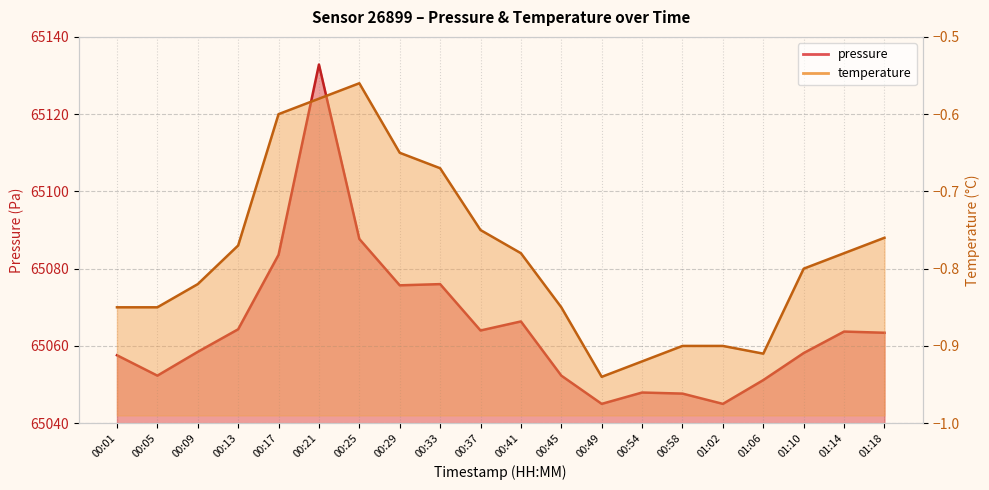

Reading left to right, what are all the values shown in this chart?

pressure: 65057.6	65052.3	65058.5	65064.3	65083.6	65132.8	65087.7	65075.7	65076.0	65064.0	65066.3	65052.3	65045.0	65047.9	65047.7	65045.0	65051.2	65058.2	65063.7	65063.4
temperature: -0.8	-0.8	-0.8	-0.8	-0.6	-0.6	-0.6	-0.7	-0.7	-0.8	-0.8	-0.8	-0.9	-0.9	-0.9	-0.9	-0.9	-0.8	-0.8	-0.8